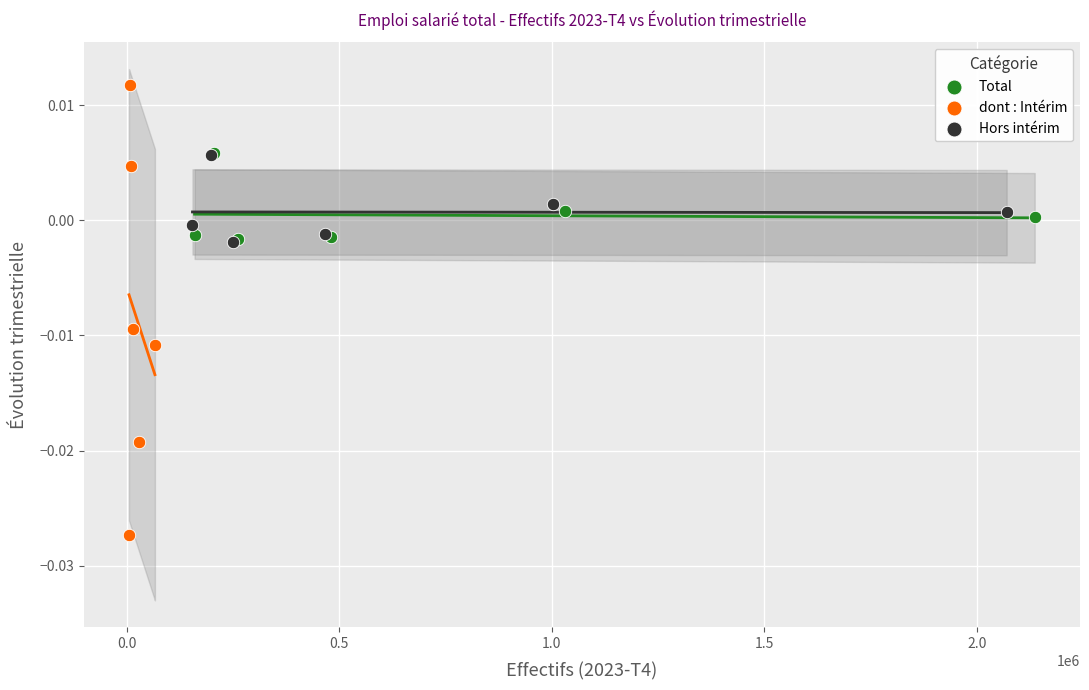

Which series has the largest Y range (max minus min)?

dont : Intérim